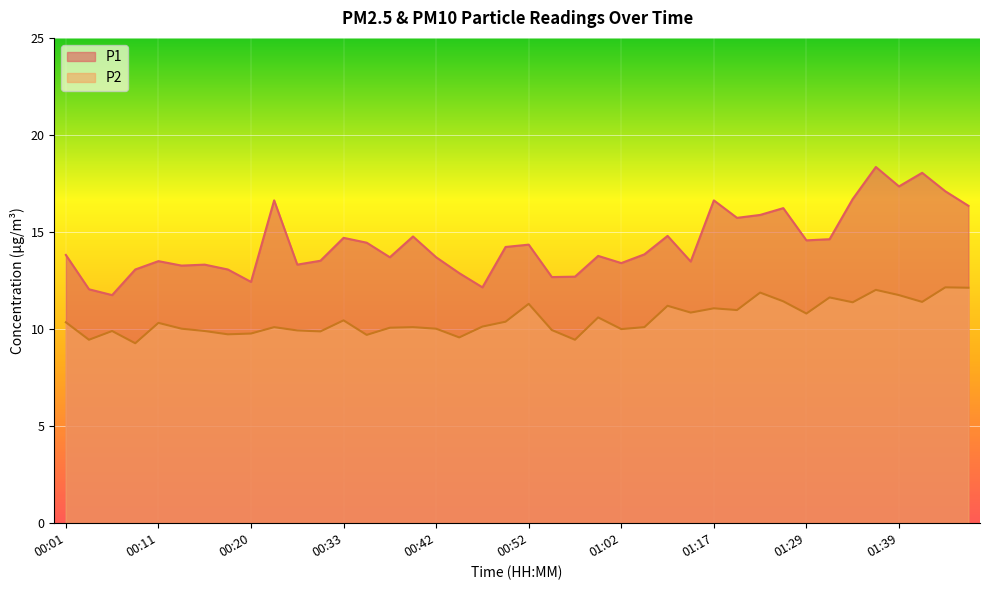

In P2, how many points are lower than both neighbors (excluding endpoints)?

13